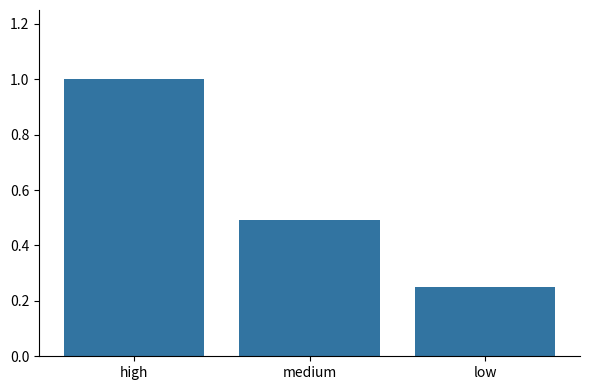

True or false: the data shows 0.5 at medium.

True